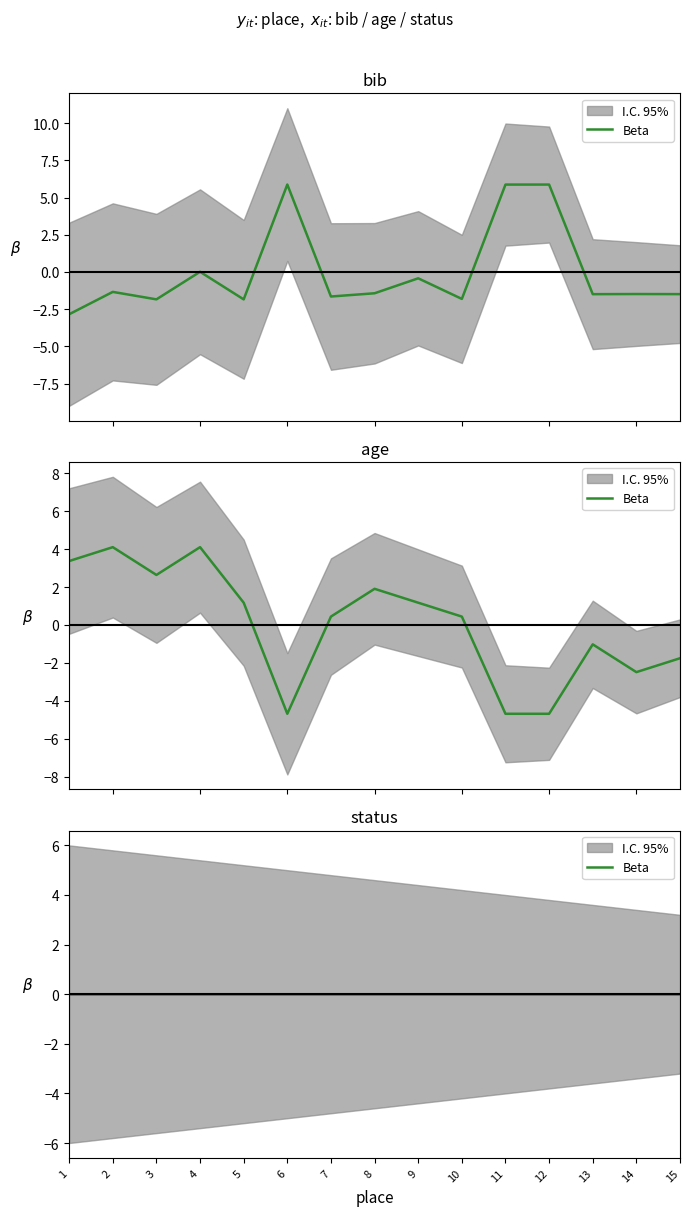

Is it true that bib equals 5.9 at 12?

True